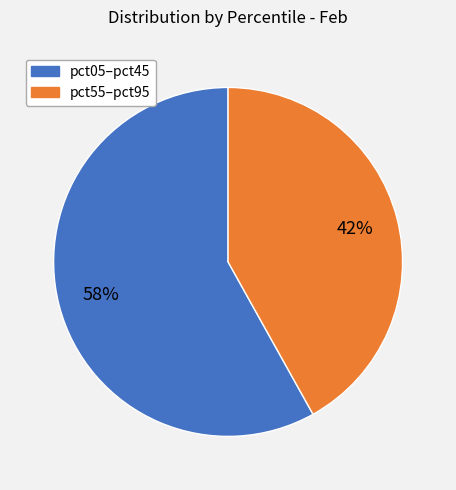

To the nearest percent, what is the average slice percentage?

50%